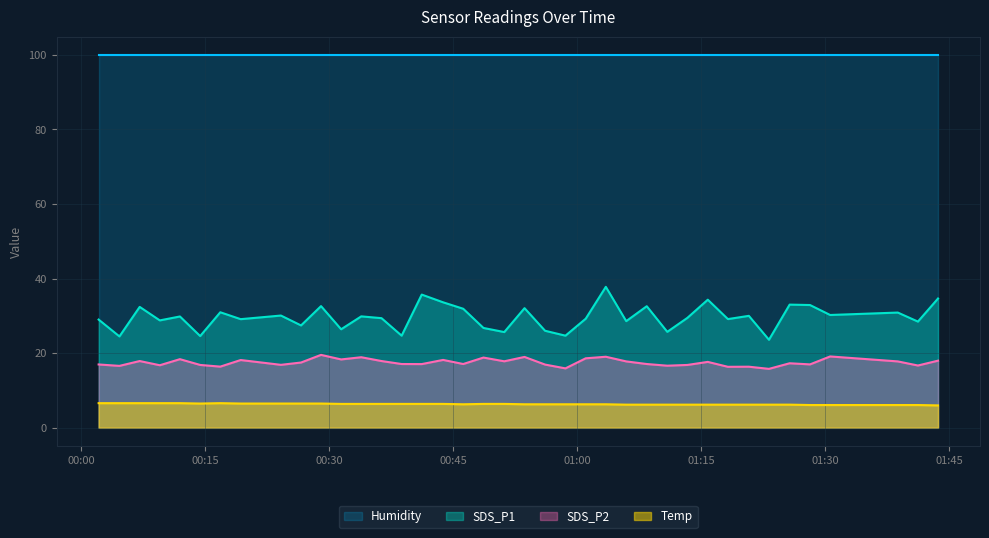

Which series has the largest total across all categories?

Humidity